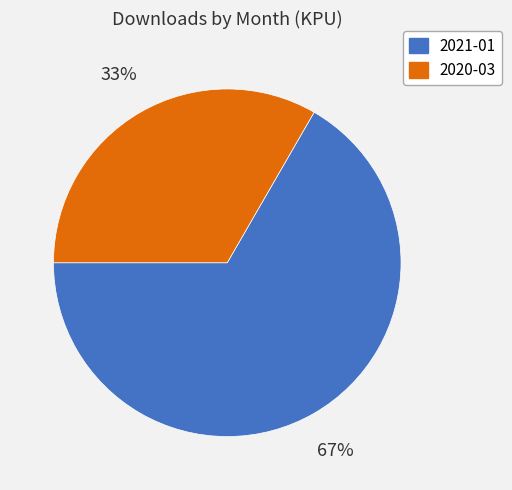

Is the sum of 2021-01 and 2020-03 greater than half?

Yes